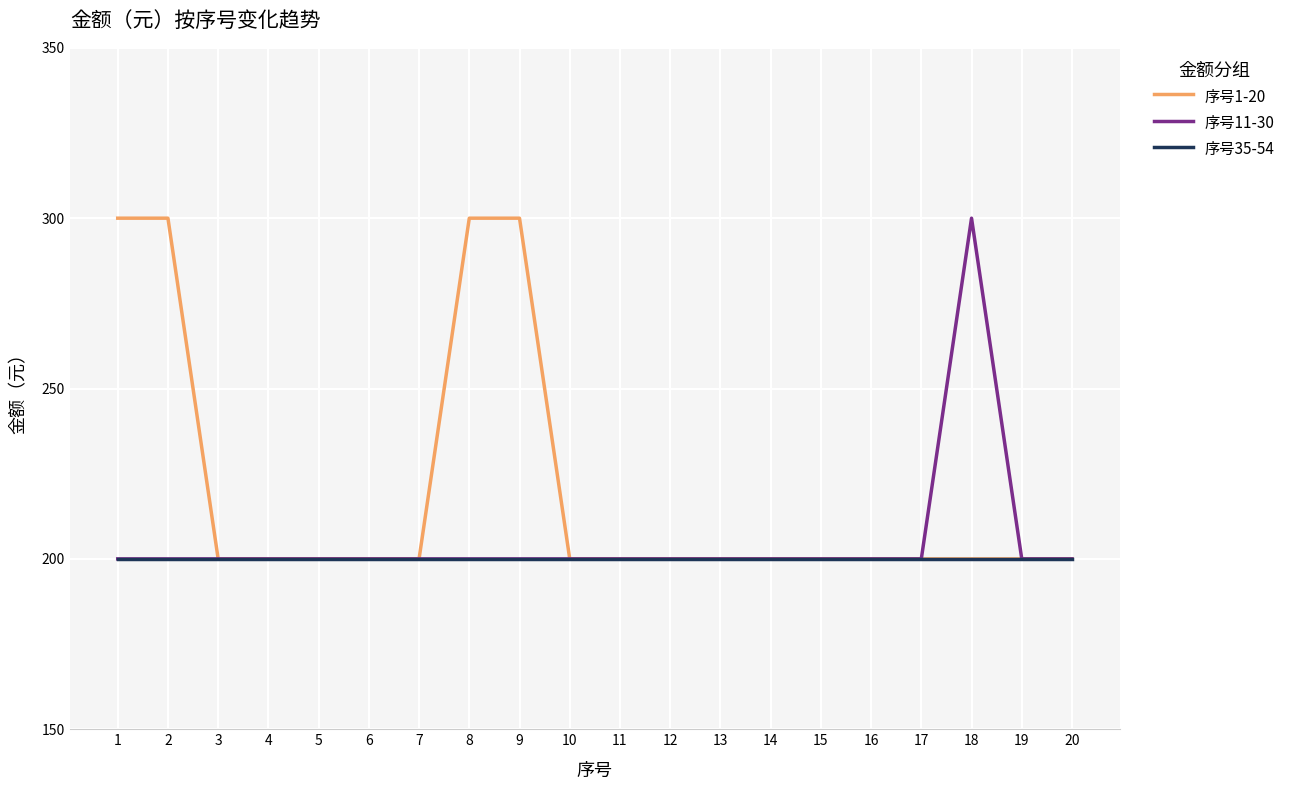

Between 2 and 7, which series saw the biggest shift?

序号1-20